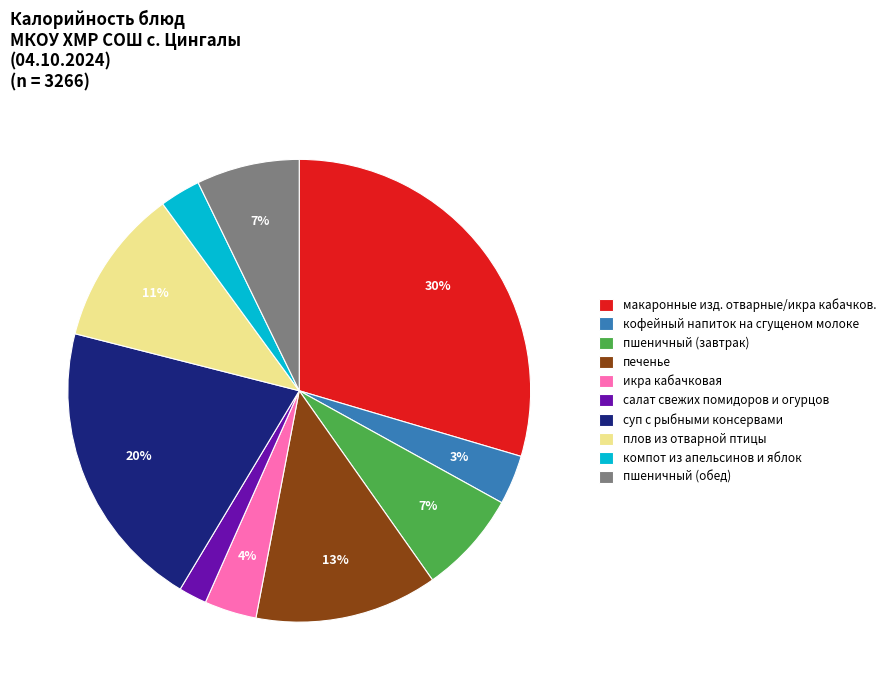

What is the largest slice in the pie chart?

макаронные изд. отварные/икра кабачков.